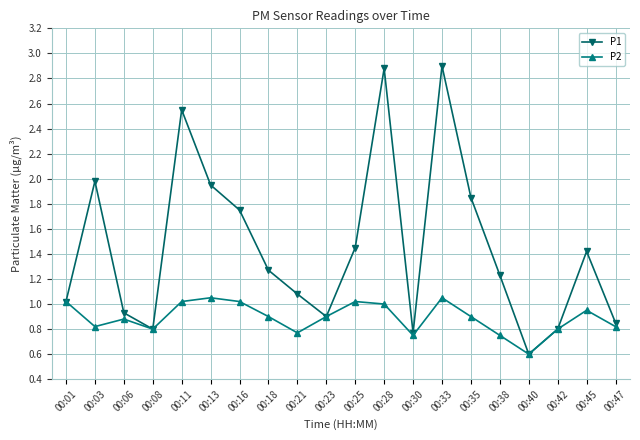

Rank the series by their average value, from highest to lowest.

P1, P2